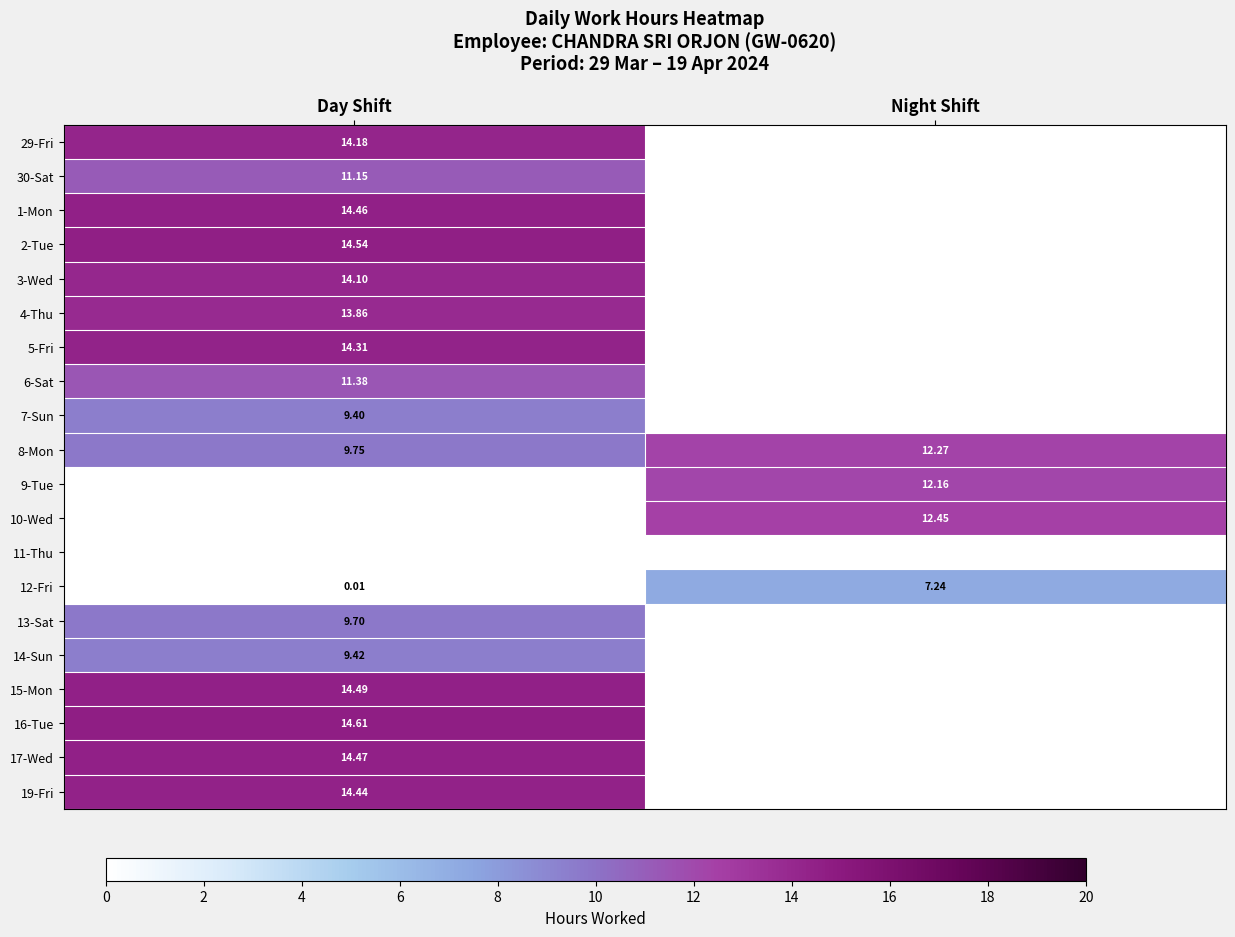

What is the highest value of the 8-Mon series?

12.3